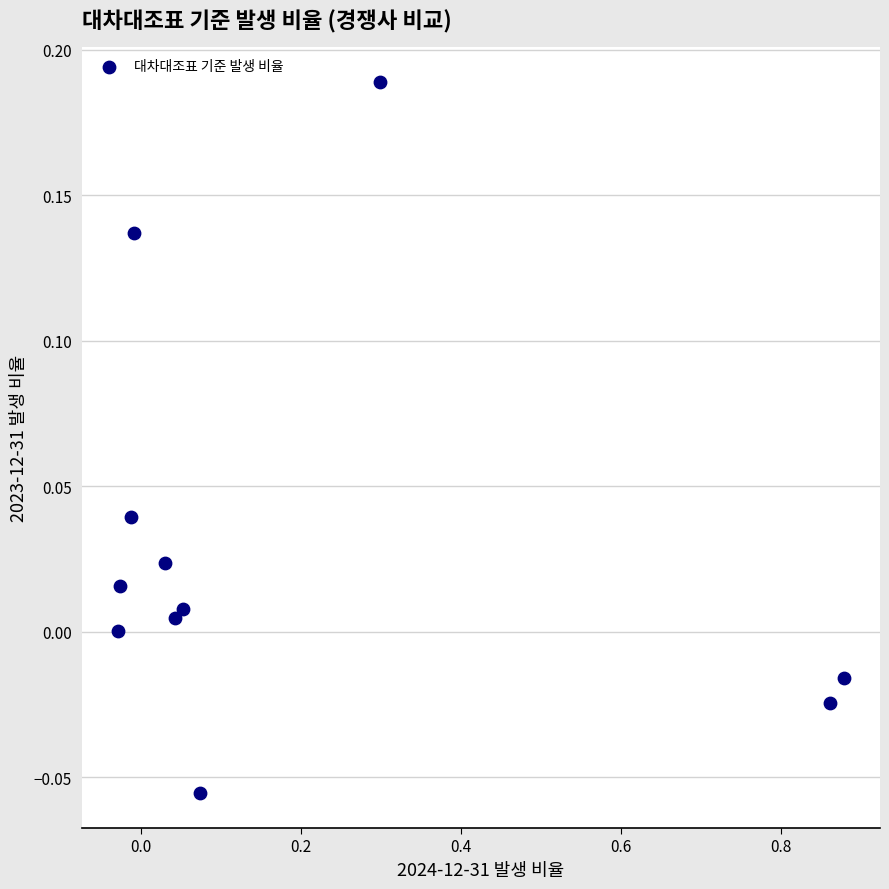

What is the range of X values (max minus min)?

0.9